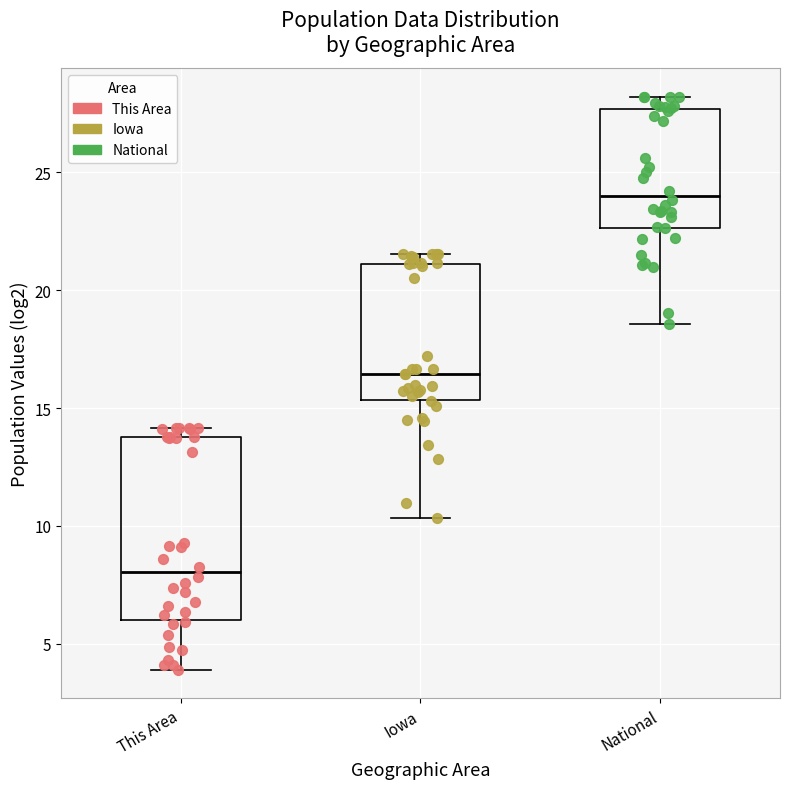

Which box has the highest median line?

National